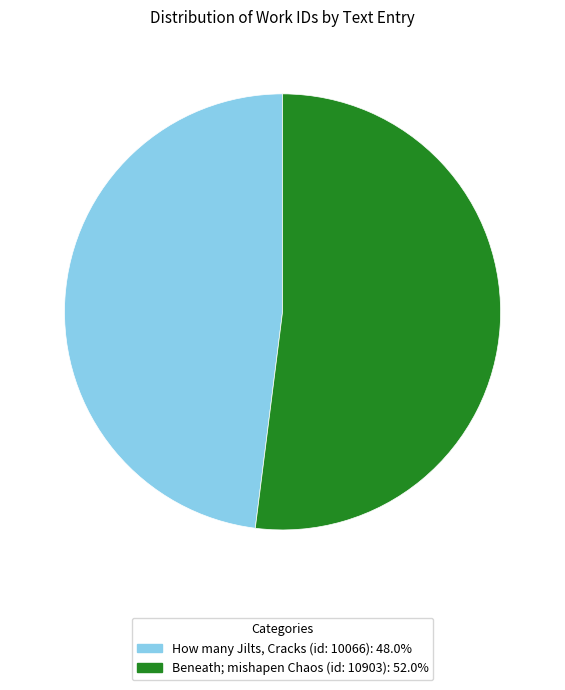

How many segments does this pie chart have?

2